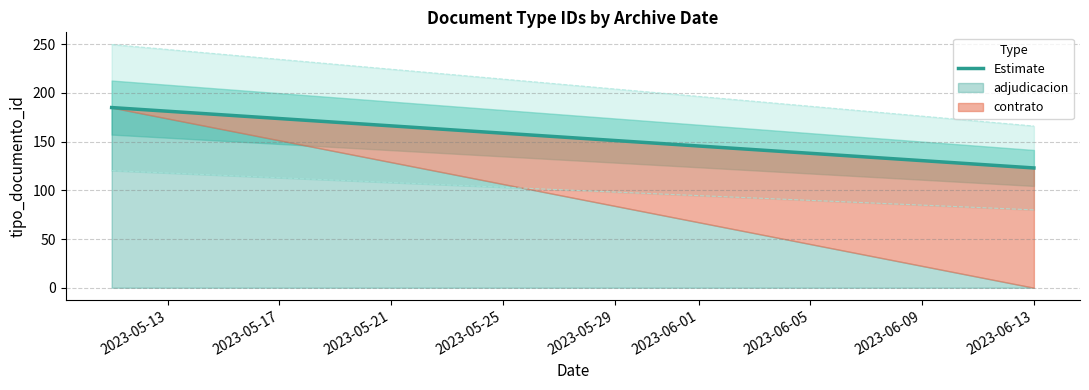

Which category has the highest value across all series?

2023-05-13